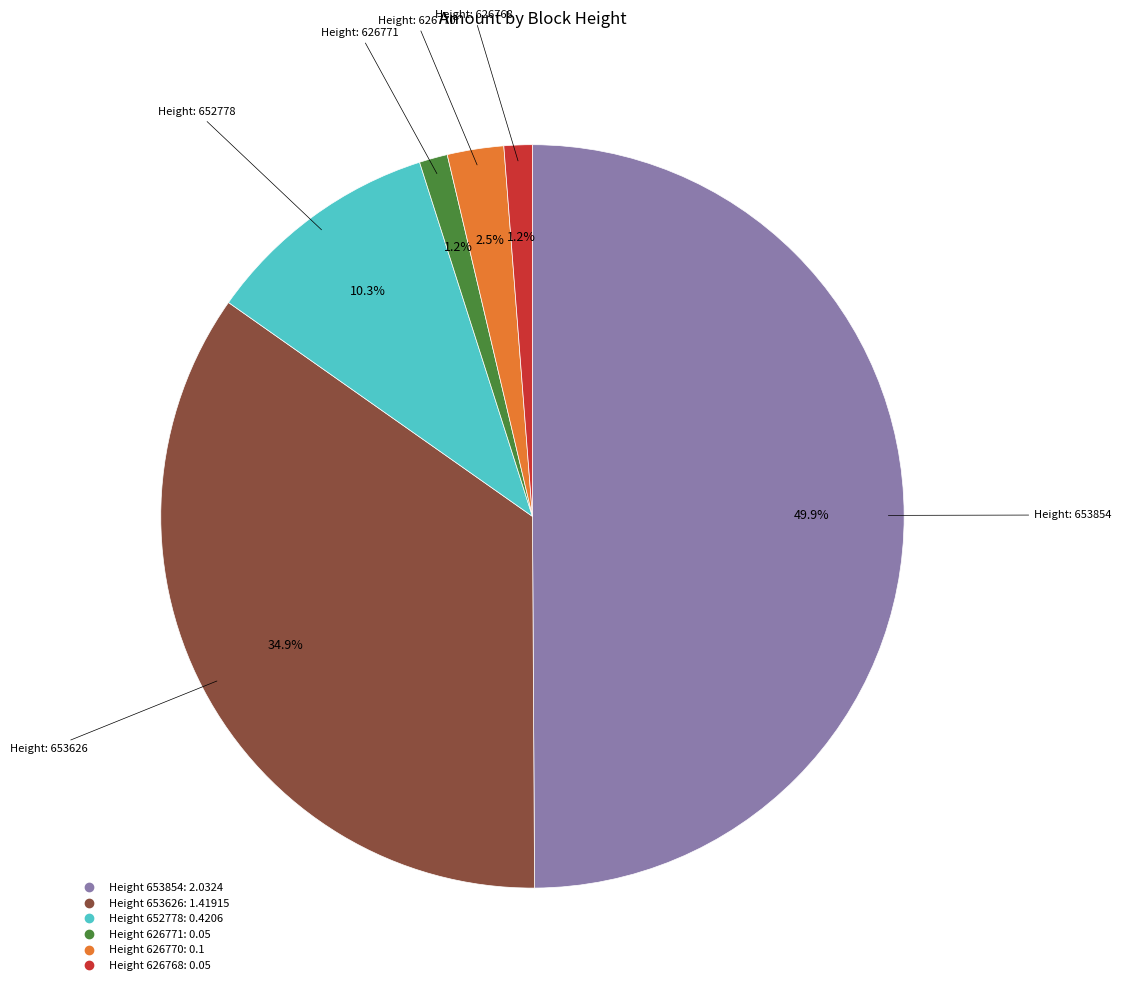

How many slices are in this pie chart?

6